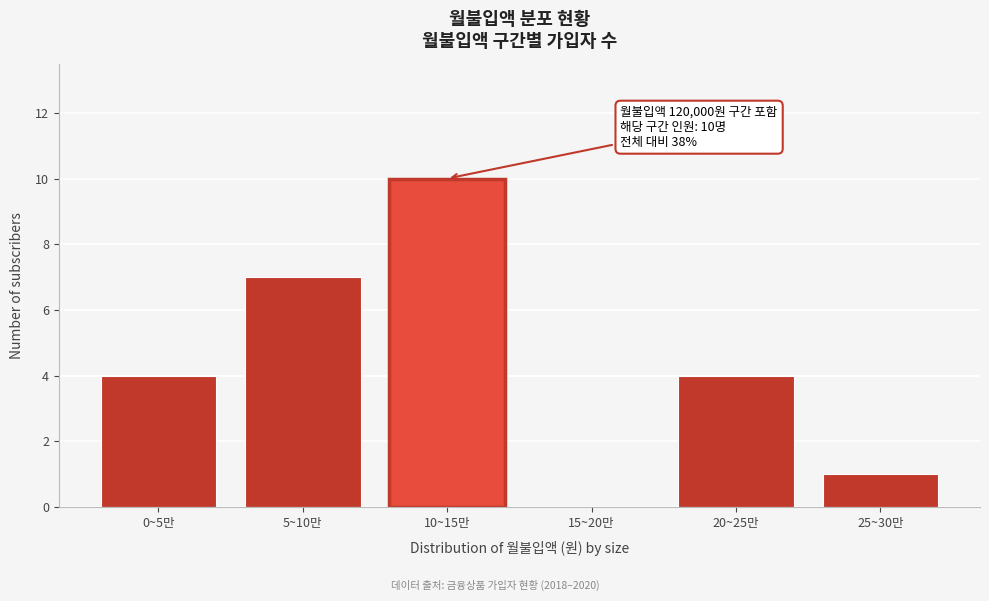

Reading left to right, transcribe all the data shown in this chart.

0~5만=4	5~10만=7	10~15만=10	15~20만=0	20~25만=4	25~30만=1